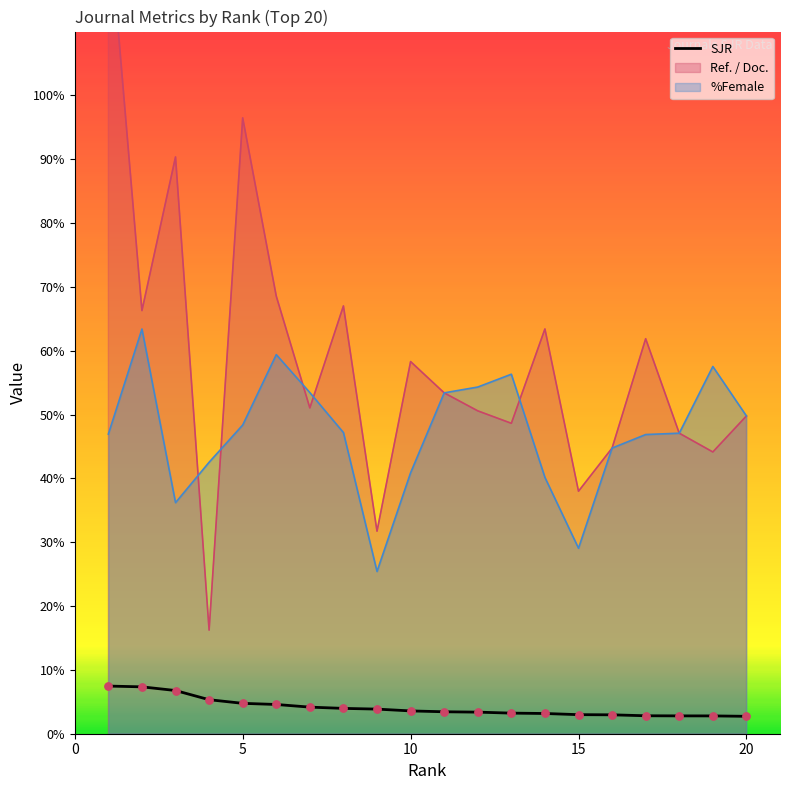

Which series has the widest spread of Y values?

Ref. / Doc.